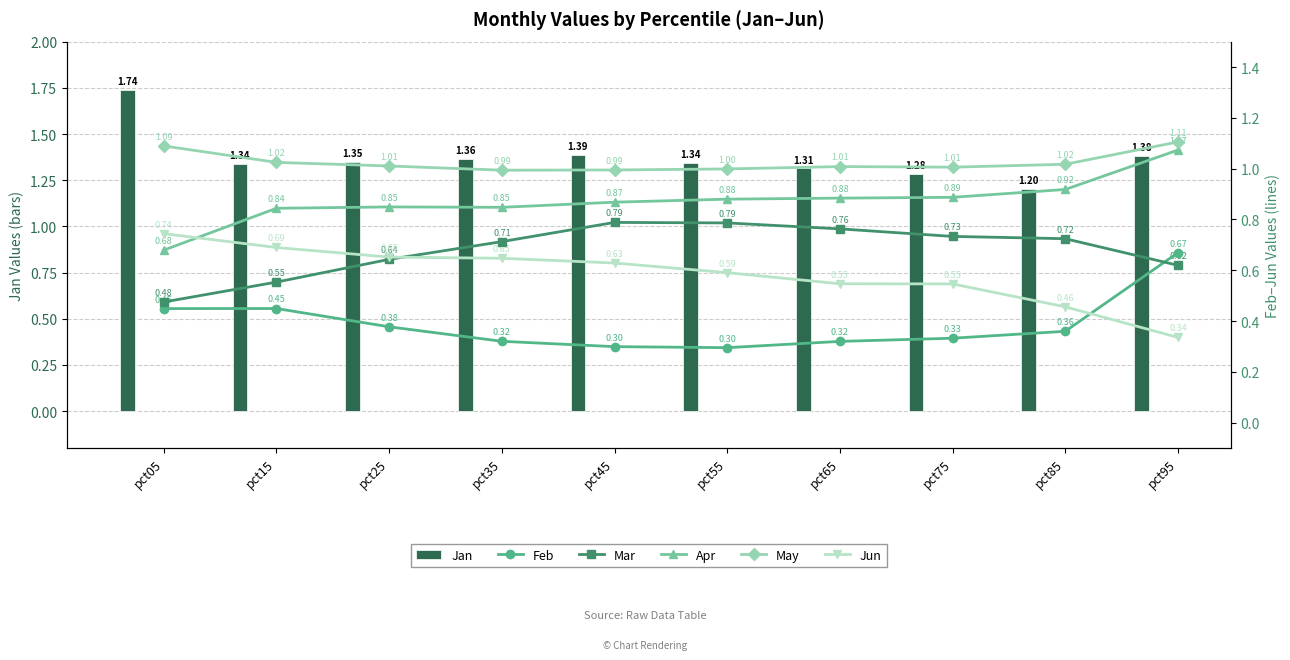

List the labels in order of Mar value, largest first.

pct45, pct55, pct65, pct75, pct85, pct35, pct25, pct95, pct15, pct05